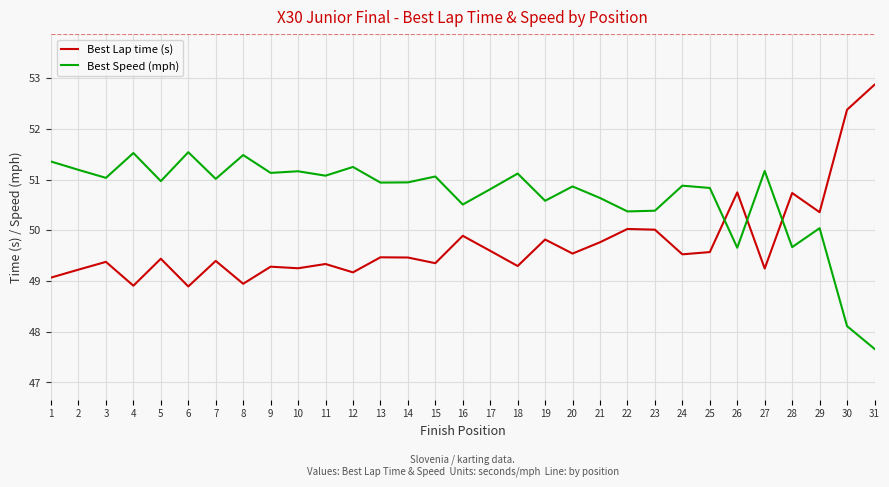

What is the sum of all Best Lap time (s) values?

1542.0